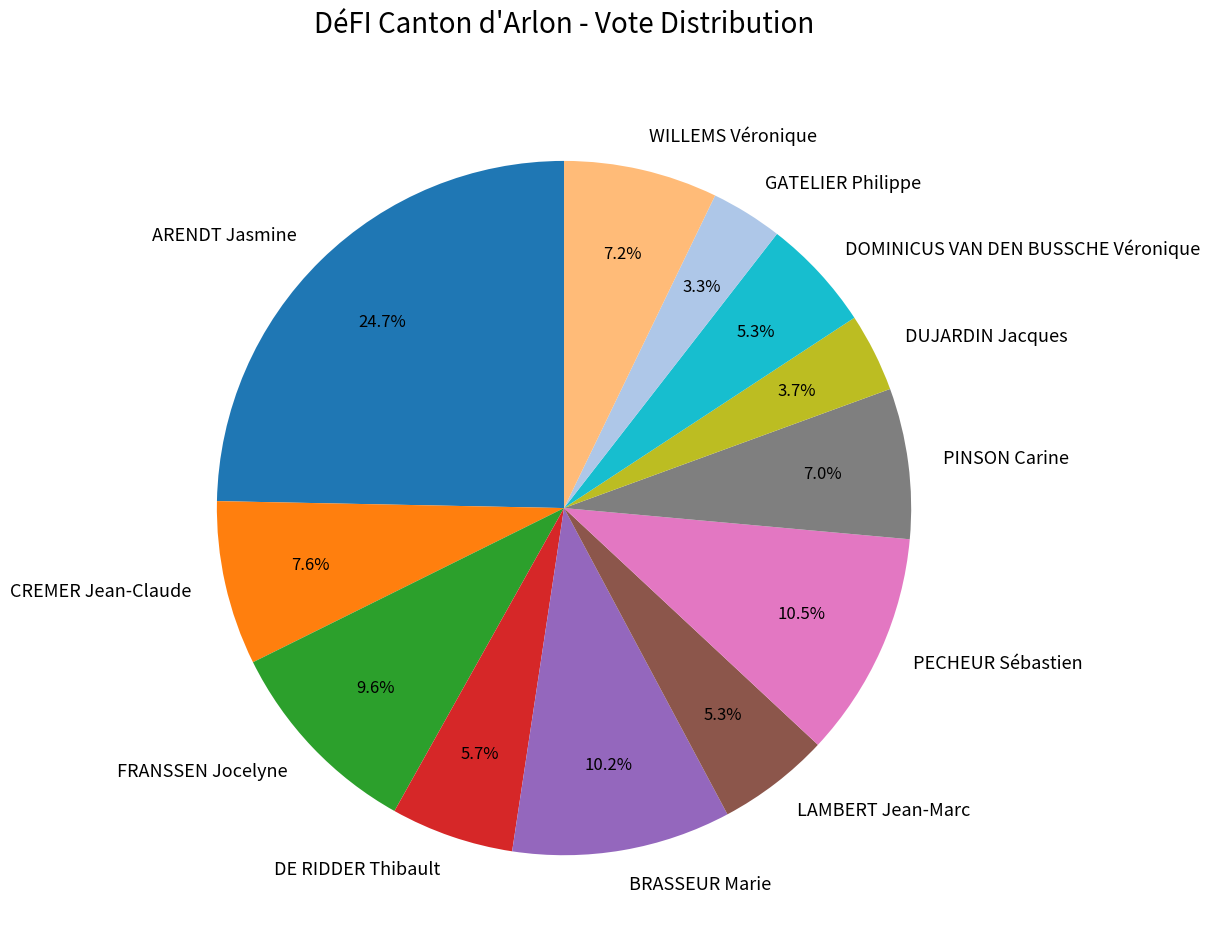

Is there any slice that represents more than half of the pie?

No